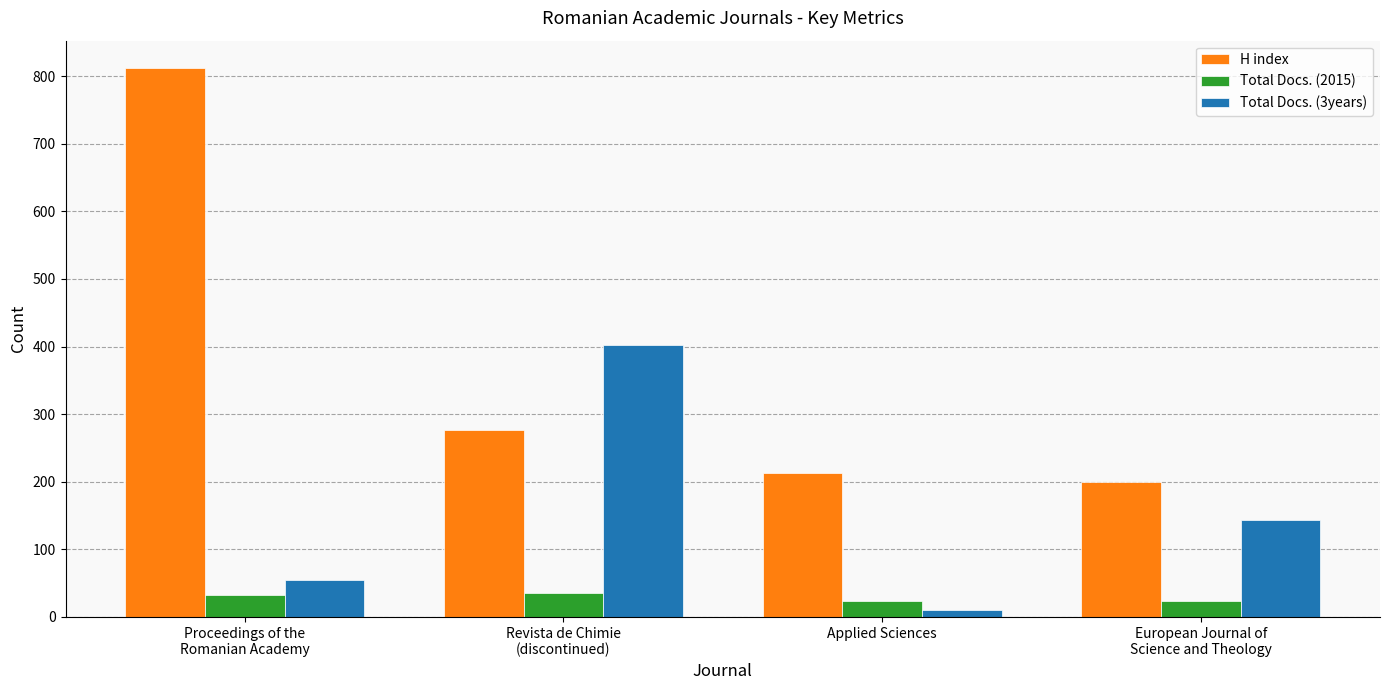

How many data points does each series have?

4